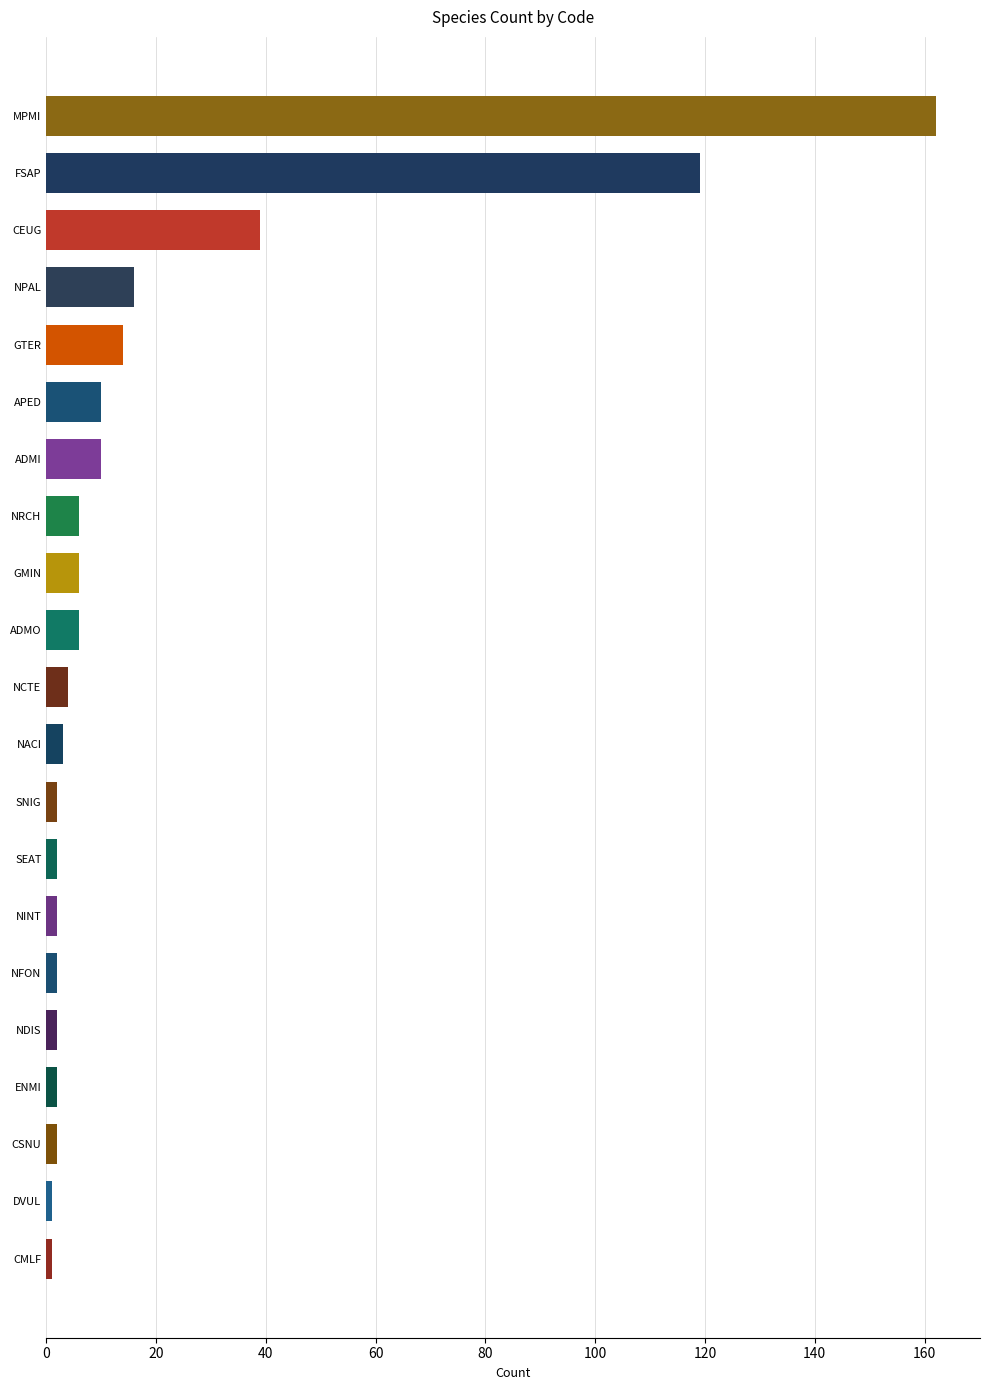

Reading top to bottom, extract all data points from this chart.

MPMI=162	FSAP=119	CEUG=39	NPAL=16	GTER=14	APED=10	ADMI=10	NRCH=6	GMIN=6	ADMO=6	NCTE=4	NACI=3	SNIG=2	SEAT=2	NINT=2	NFON=2	NDIS=2	ENMI=2	CSNU=2	DVUL=1	CMLF=1